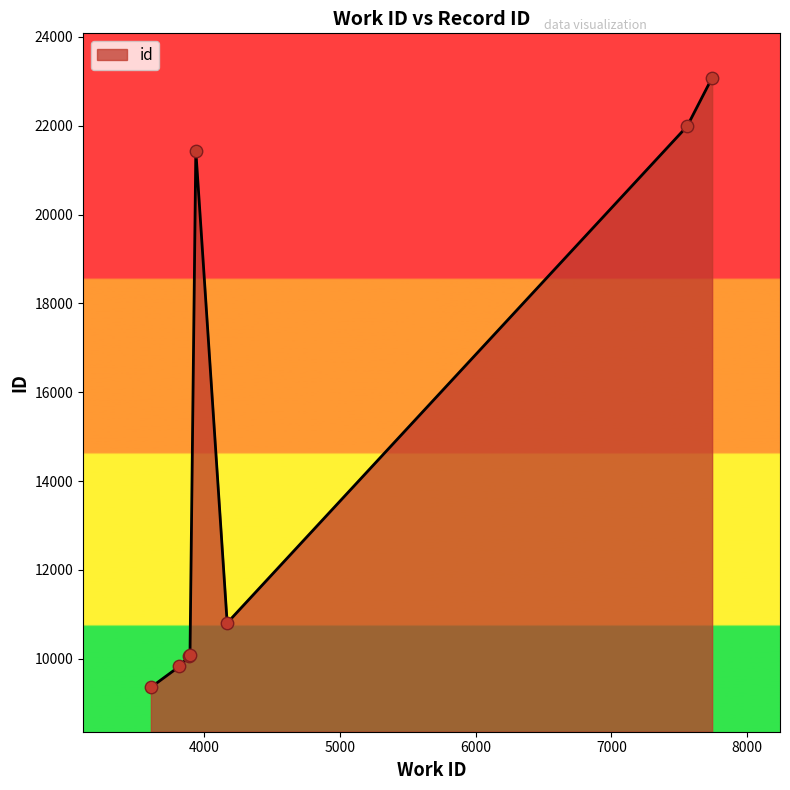

What is the average value?

14579